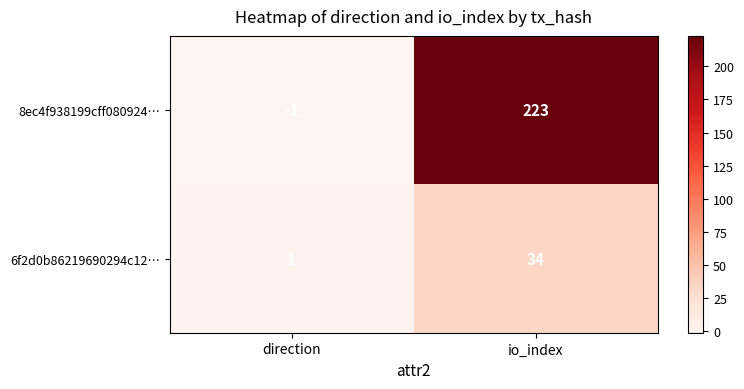

How many series are shown in this chart?

2